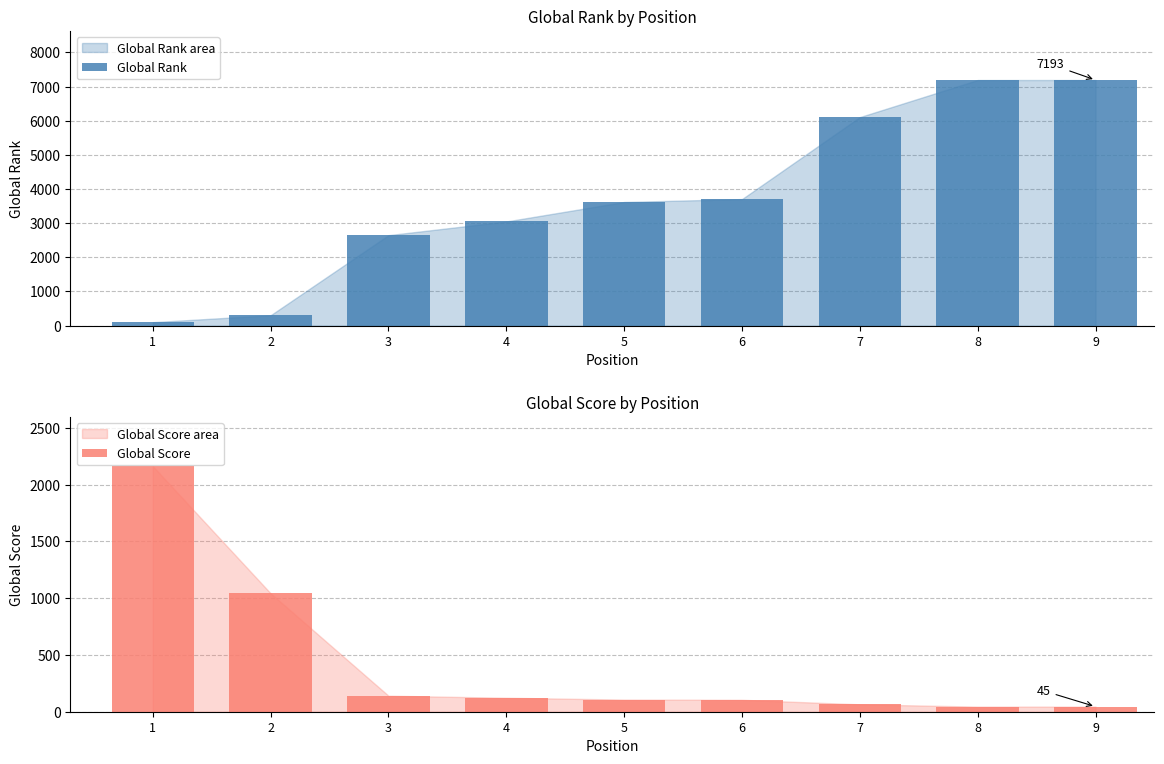

Count the number of data series in this chart.

2